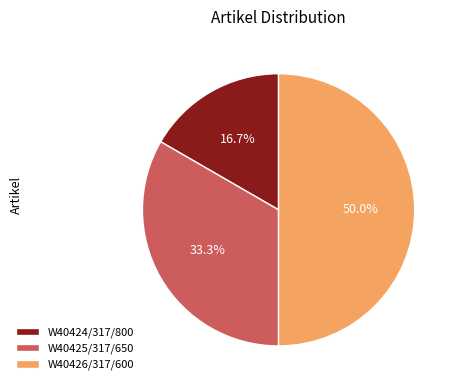

To the nearest percent, what is the average slice percentage?

33%